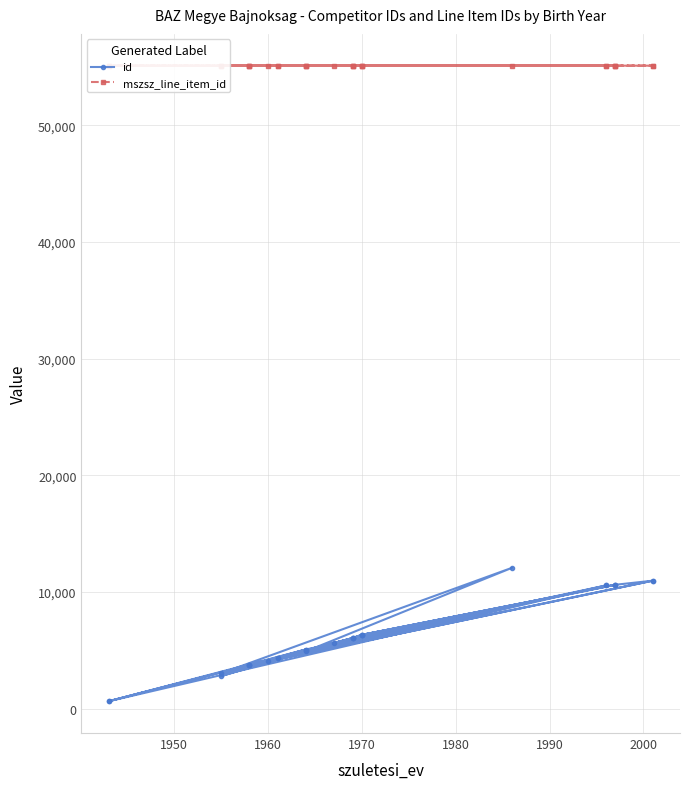

True or false: id has a value of 2189 at 23.

False